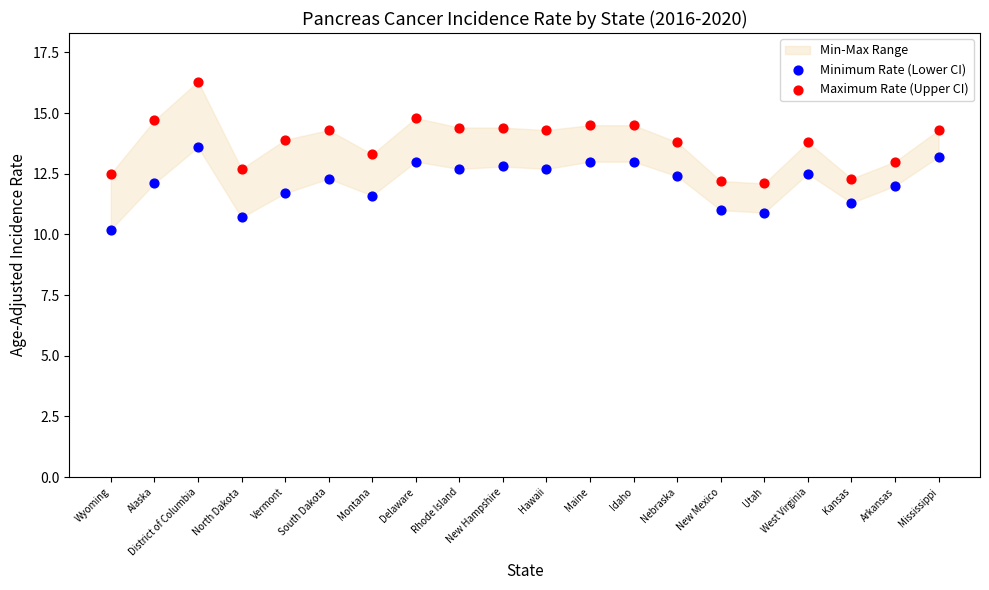

Across all data points, what is the range of Y values (max minus min)?

6.1